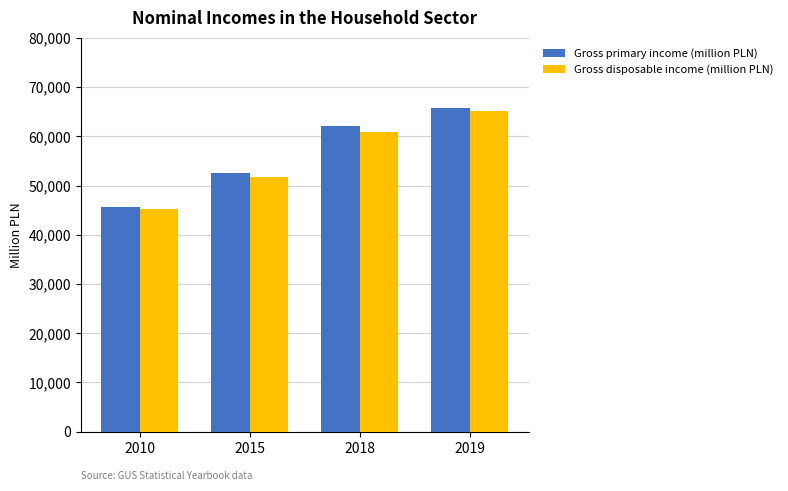

At which category is the sum across all series the highest?

2019